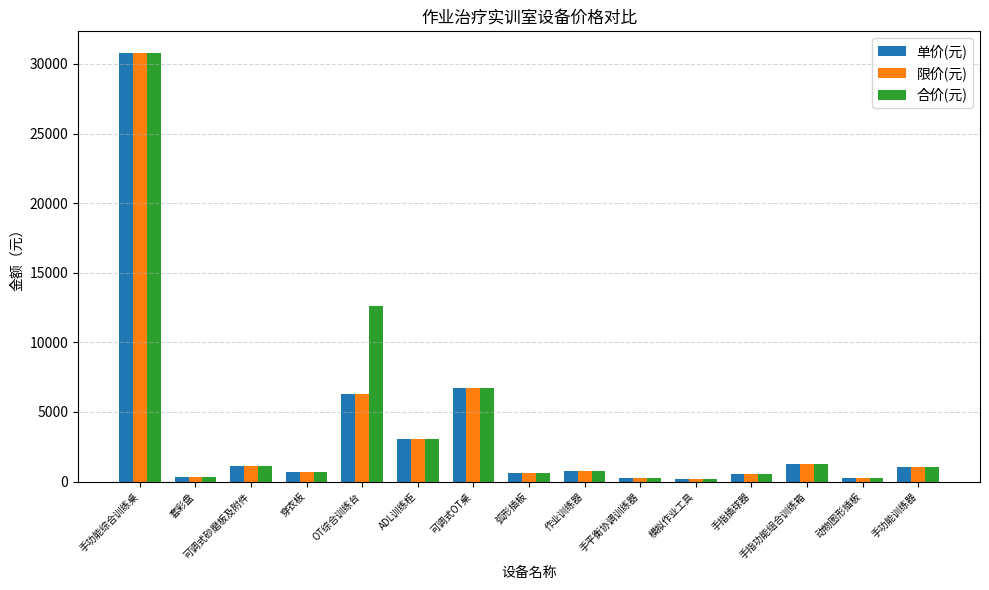

What is the maximum value for 单价(元)?

30800